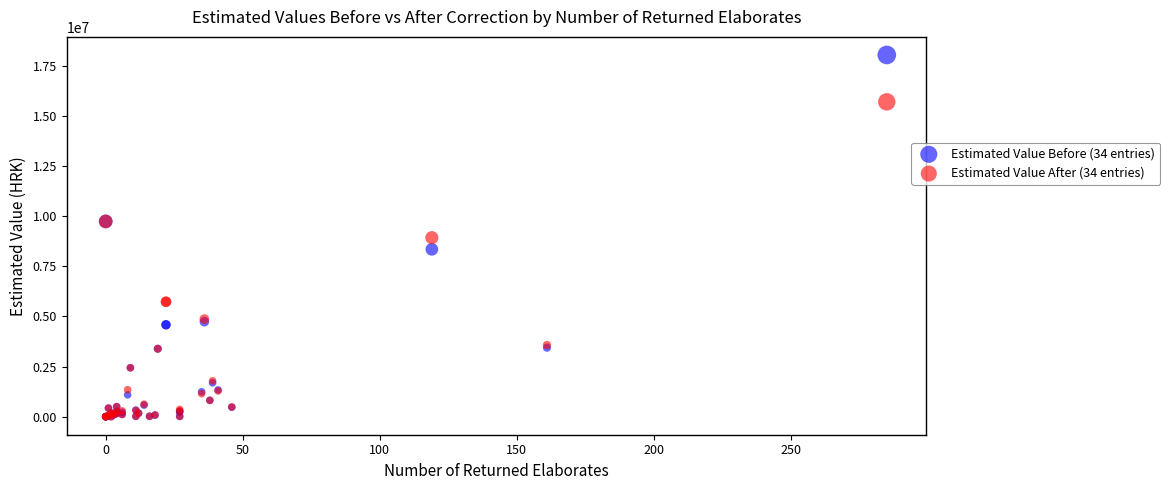

Which series has the widest spread of Y values?

Estimated Value Before (34 entries)